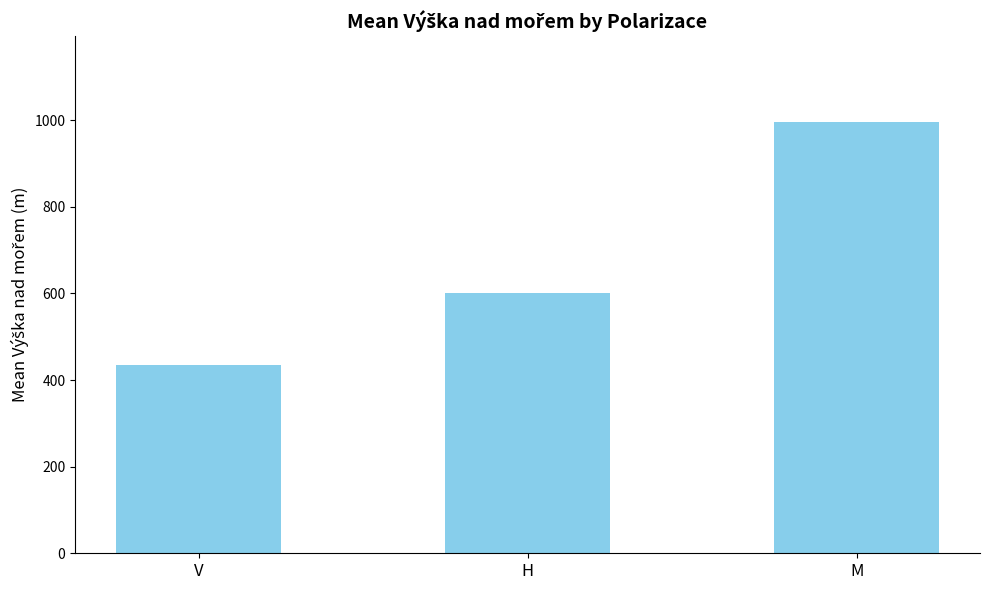

What is the average value?

677.0